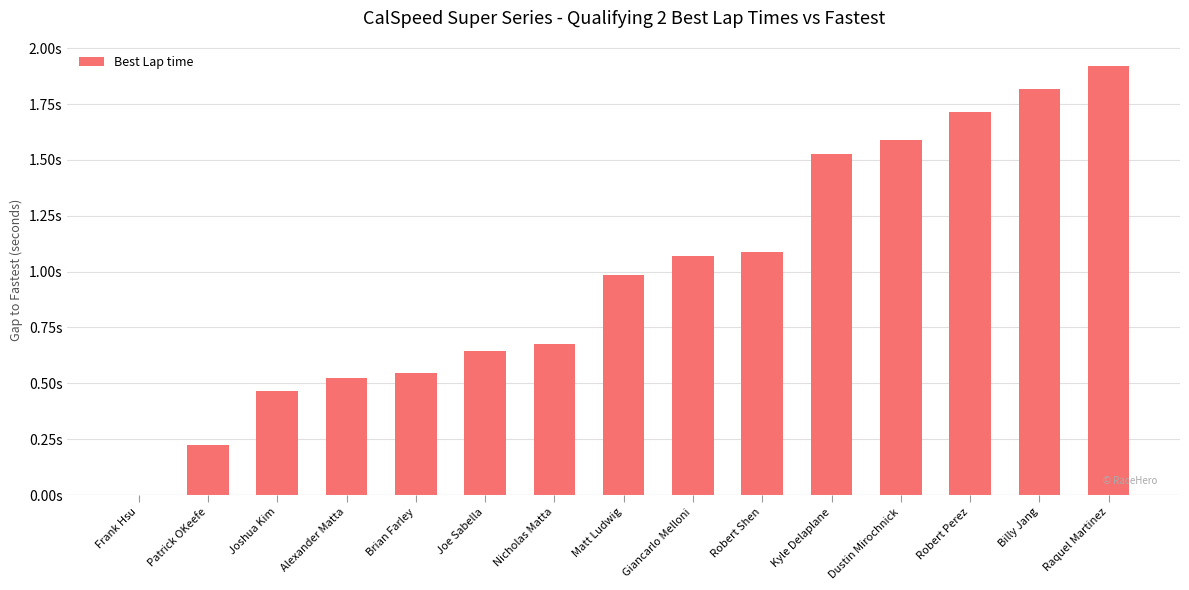

Rank the categories by value from lowest to highest.

Frank Hsu, Patrick OKeefe, Joshua Kim, Alexander Matta, Brian Farley, Joe Sabella, Nicholas Matta, Matt Ludwig, Giancarlo Melloni, Robert Shen, Kyle Delaplane, Dustin Mirochnick, Robert Perez, Billy Jang, Raquel Martinez